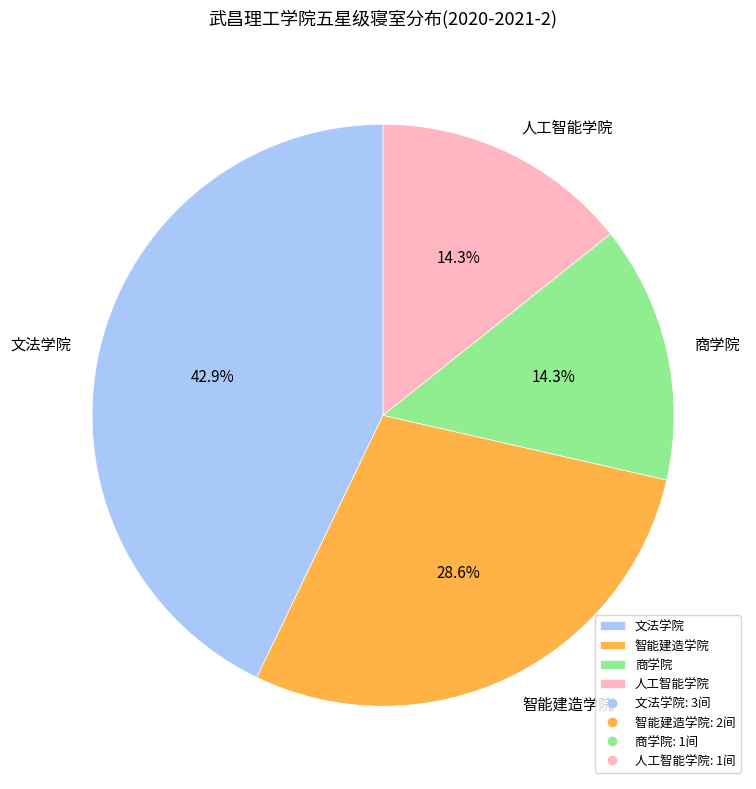

How many slices are in this pie chart?

4